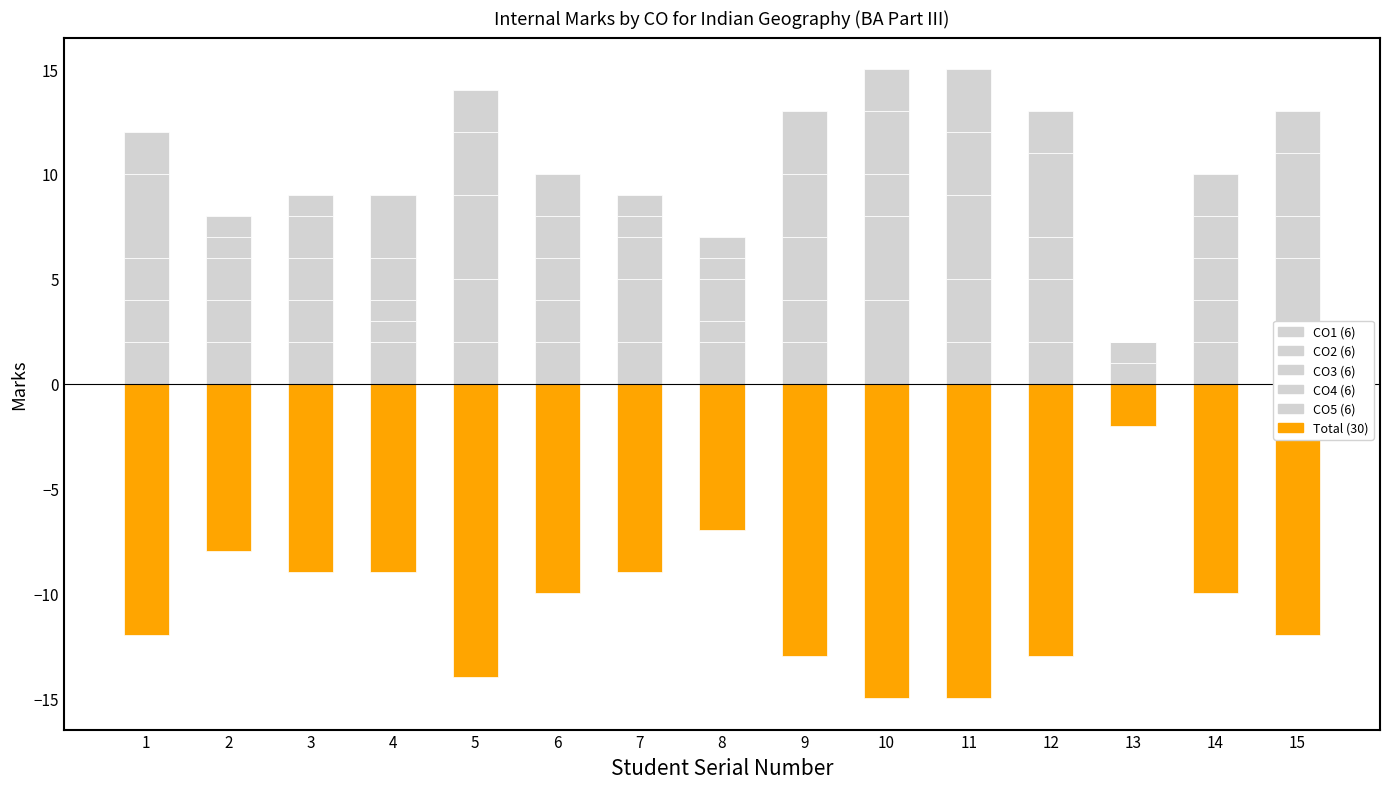

At which label does Total (30) reach its minimum?

10